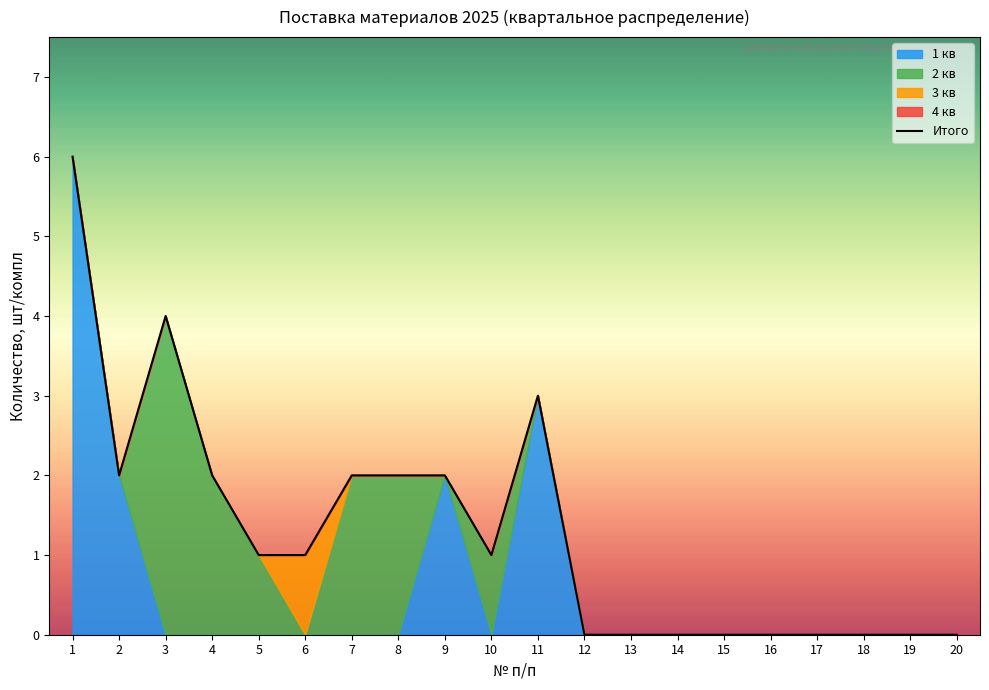

At which category does the data reach its first local peak?

3